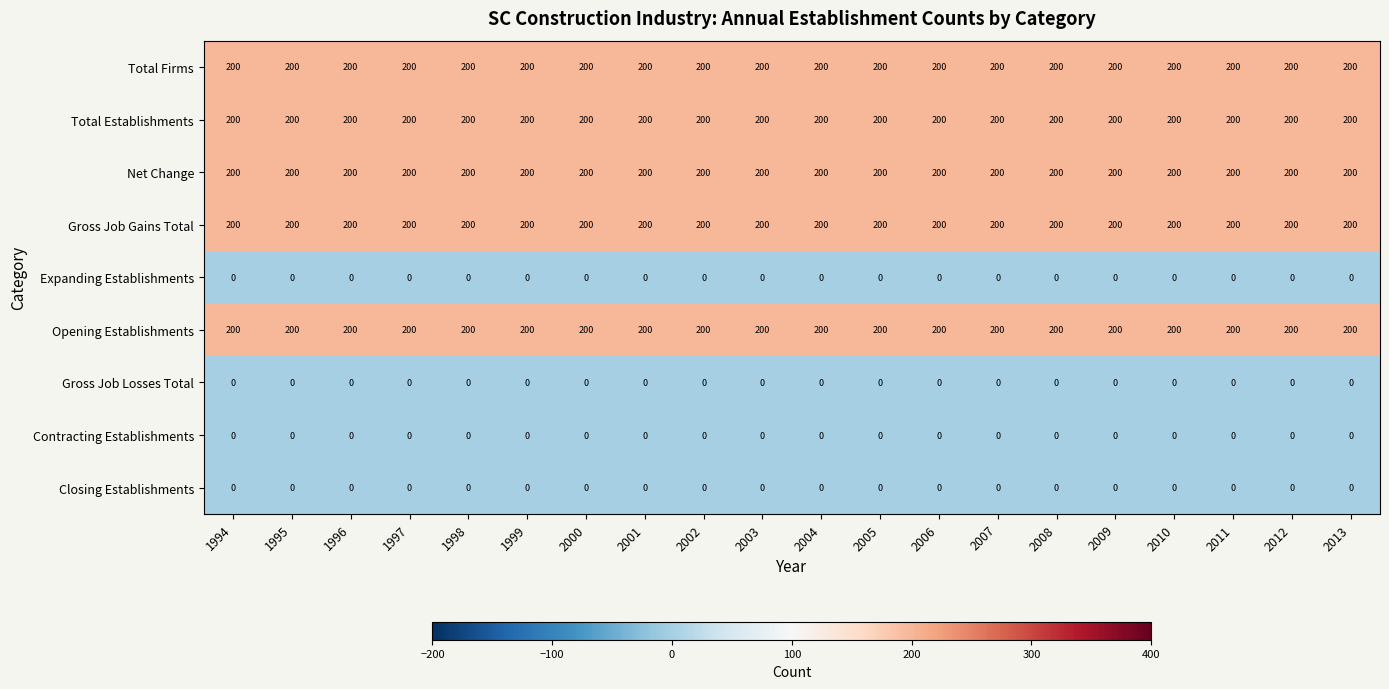

What is the greatest value displayed?

200